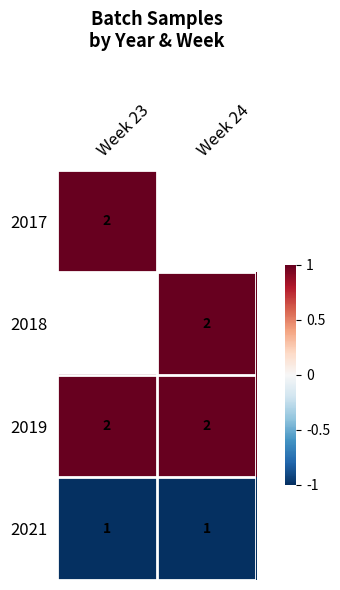

Is it true that 2019 equals 1.5 at Week 23?

False